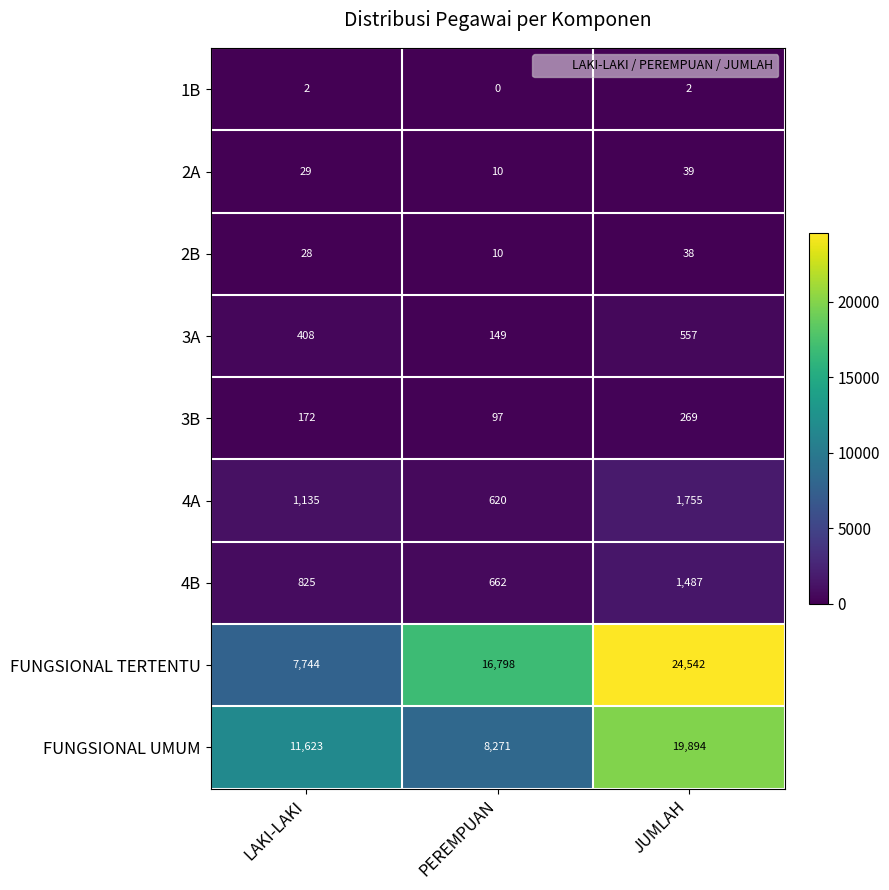

True or false: 4B has a value of 141 at PEREMPUAN.

False